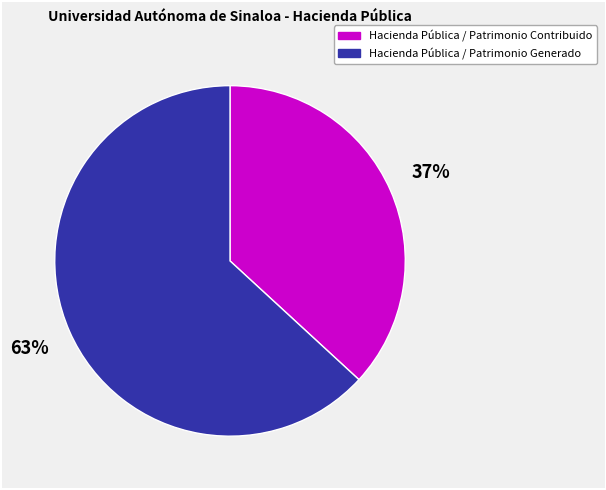

To the nearest percent, what percentage of the pie is Hacienda Pública / Patrimonio Generado?

63%